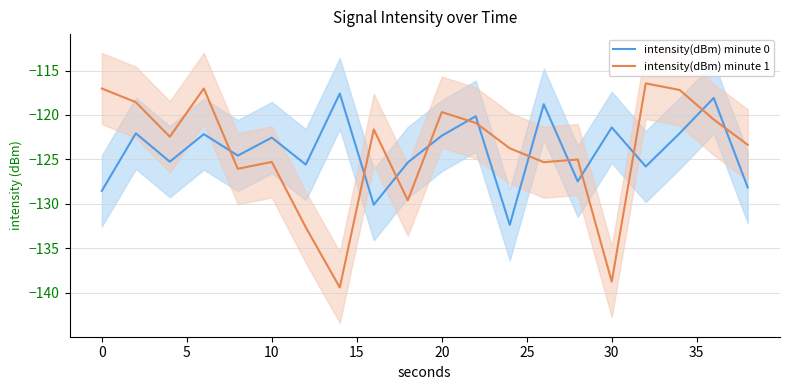

How many intersections are there between intensity(dBm) minute 1 and intensity(dBm) minute 0?

12